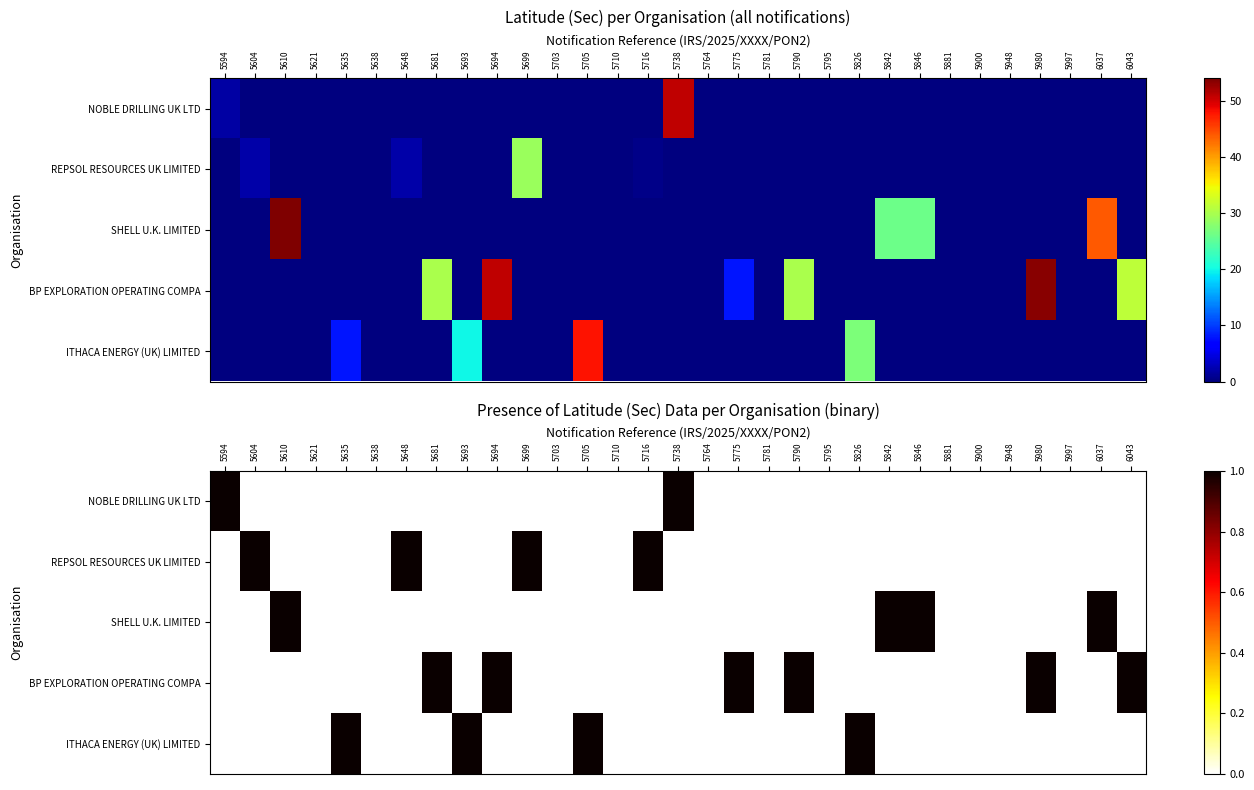

Is the value of REPSOL RESOURCES UK LIMITED at 5681 greater than the value of SHELL U.K. LIMITED at 5846?

No